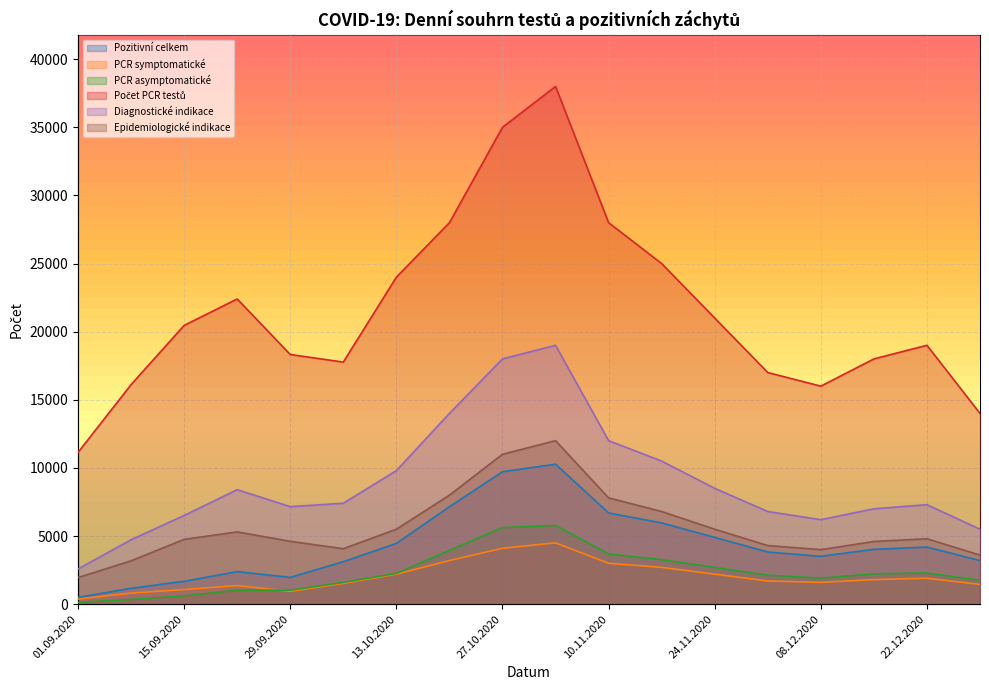

How many categories are shown in the chart?

18